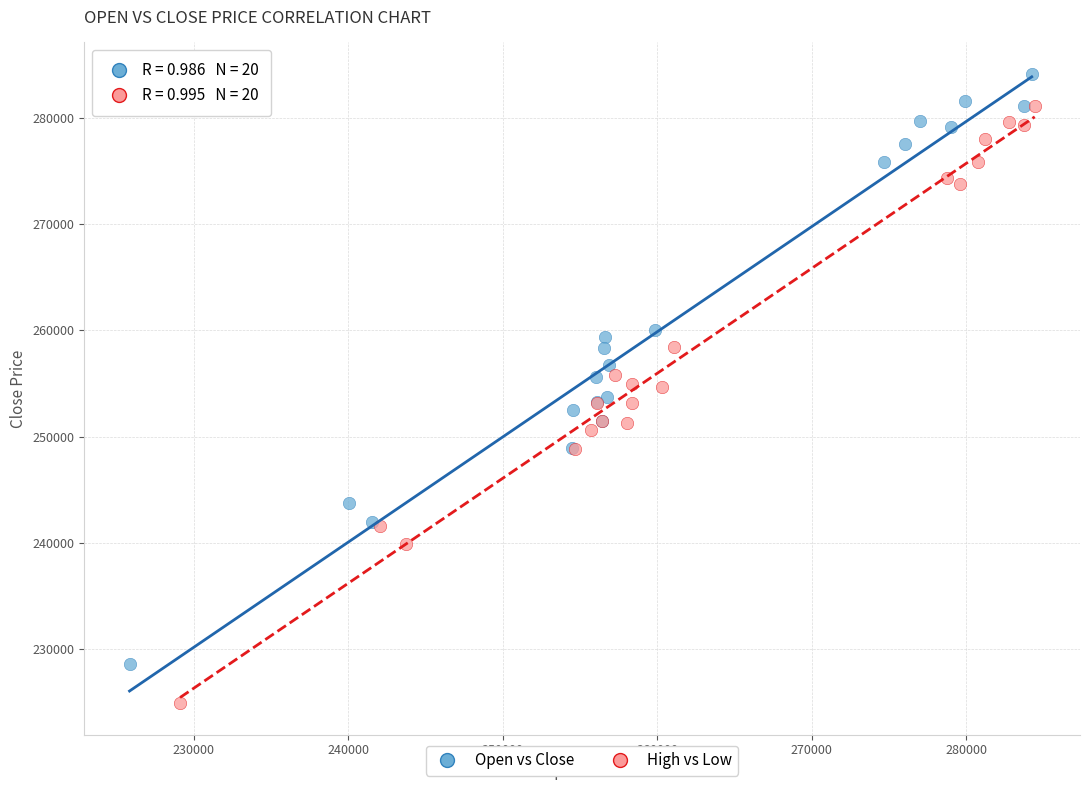

Which series has the largest Y range (max minus min)?

High vs Low